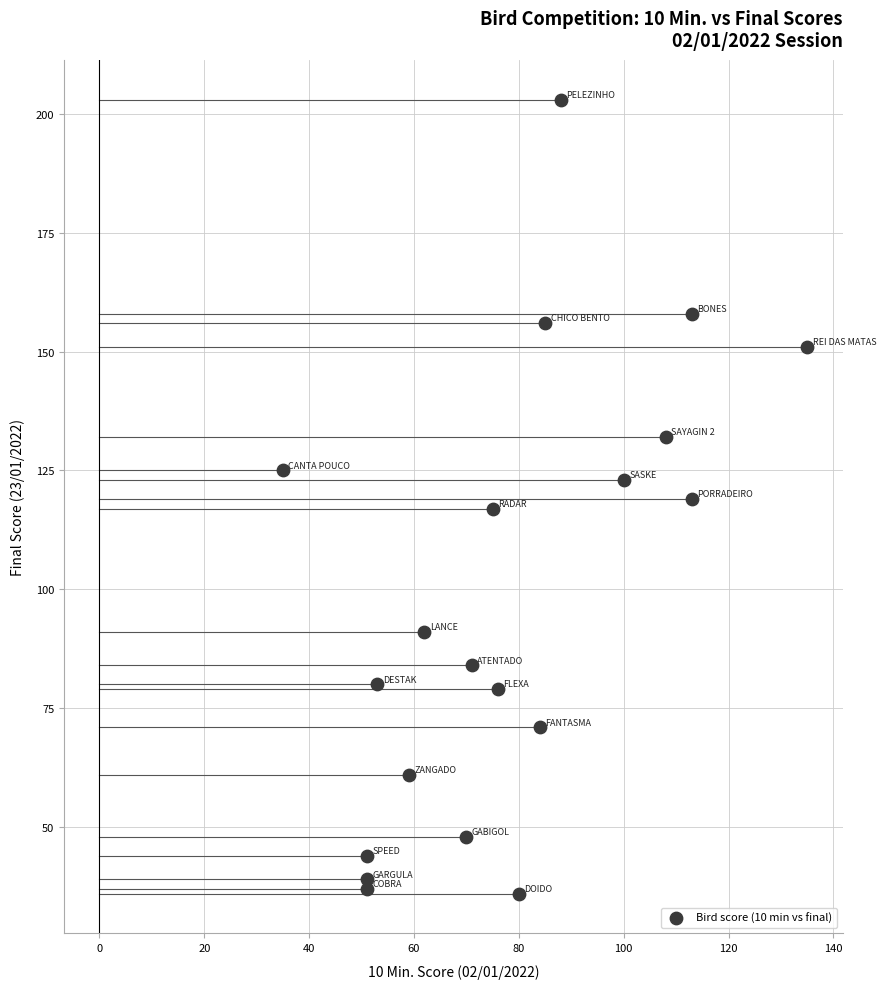

What is the range of Y values (max minus min)?

167